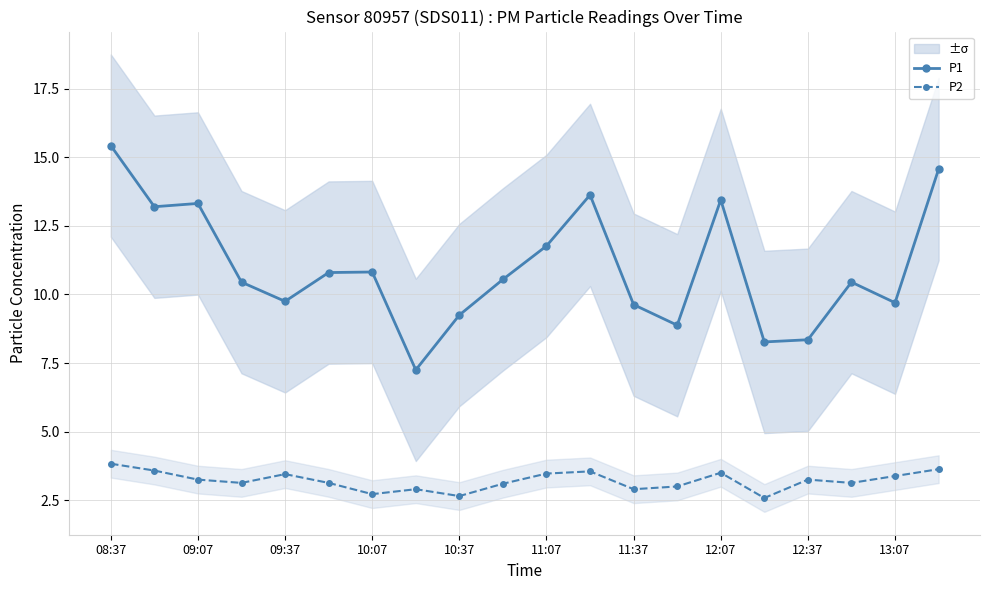

What is the value of the P2 point at the 19th from the left?

3.4